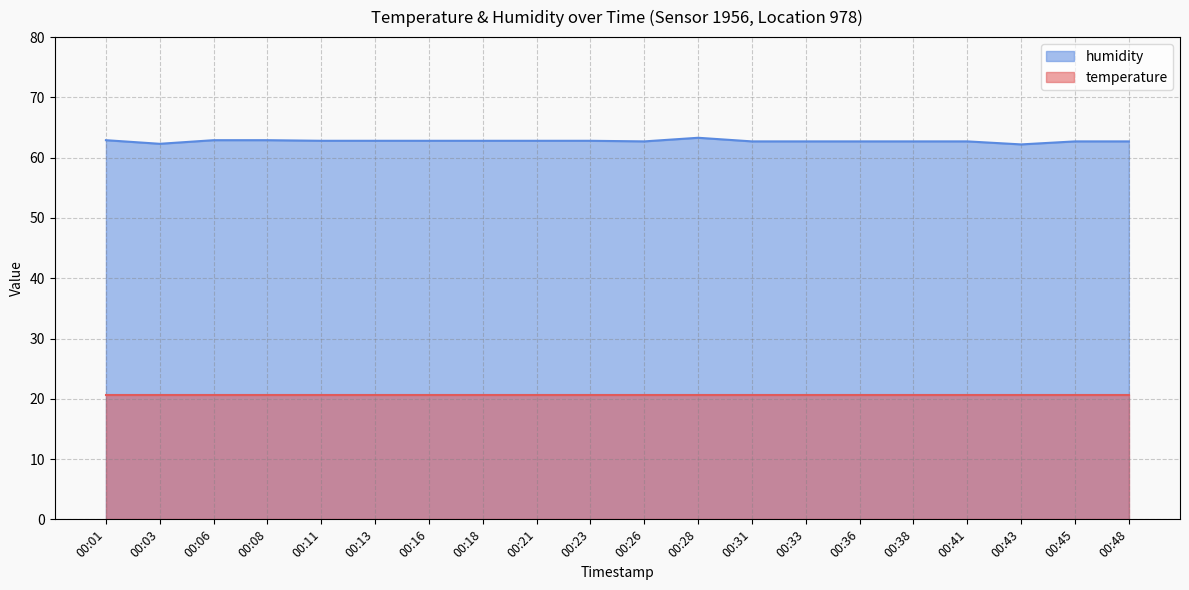

At which category does the chart reach its minimum across all series?

00:43